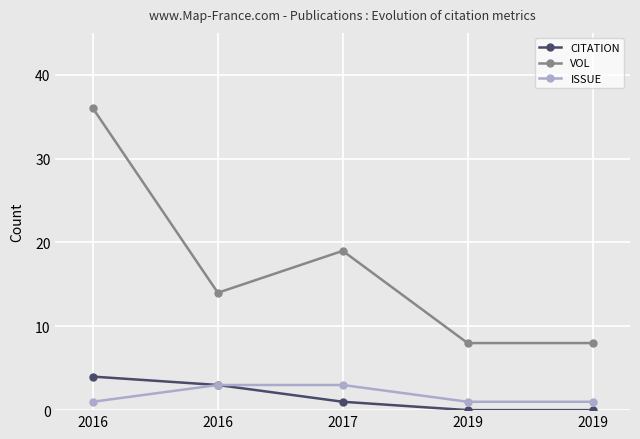

What is the maximum value shown in the chart?

36